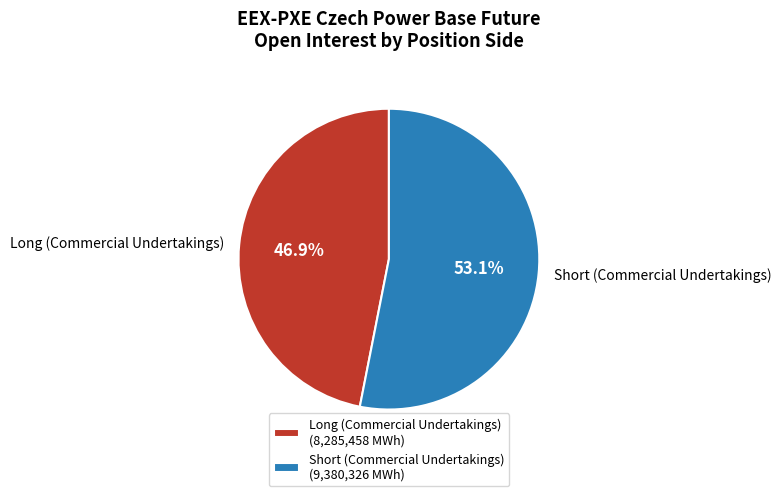

Which slice is the largest?

Short (Commercial Undertakings)